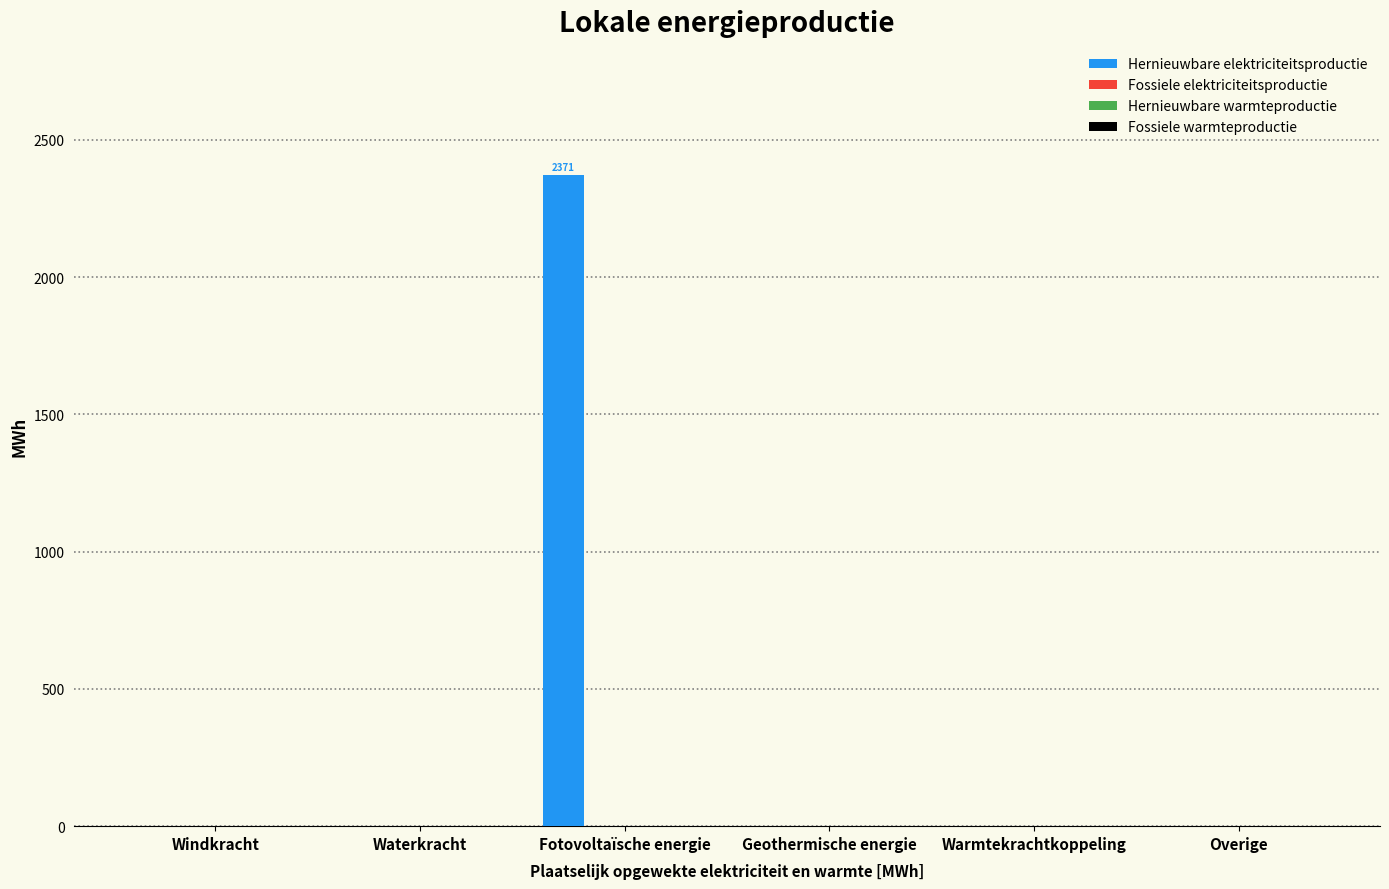

Are the bars horizontal?

No